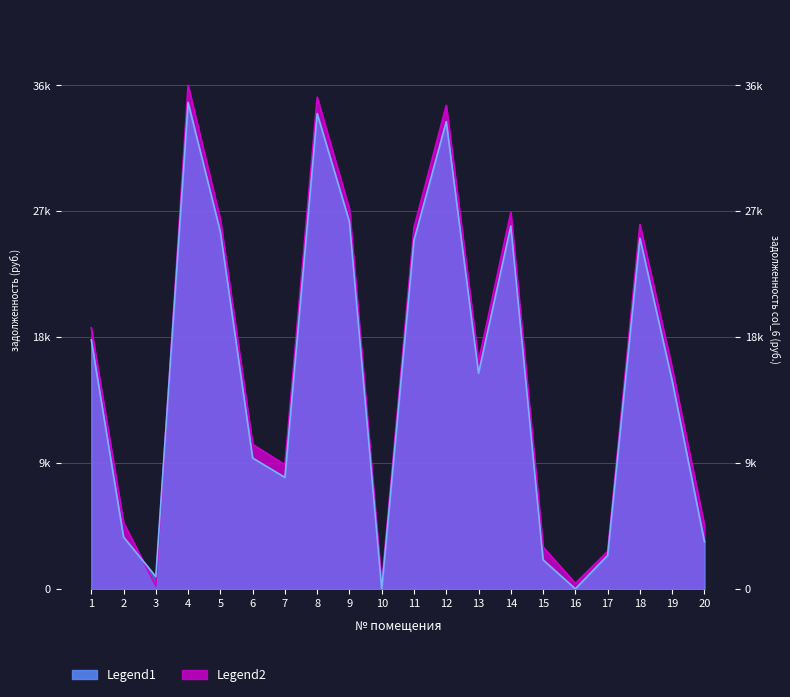

How many series are shown in this chart?

2